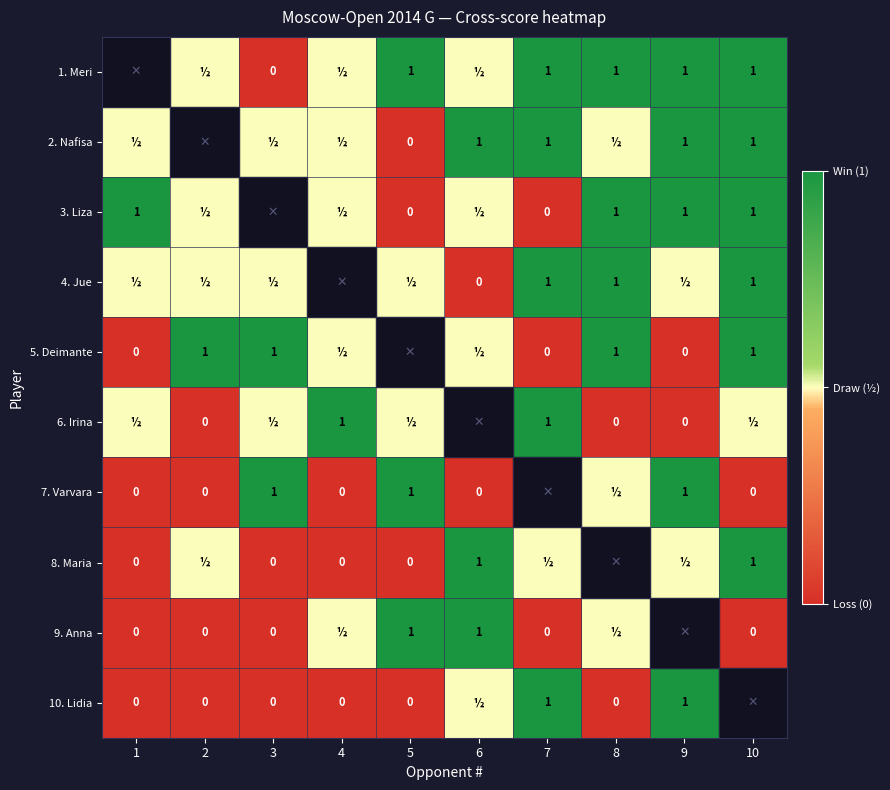

True or false: 5. Deimante has a value of 1.4 at 10.

False